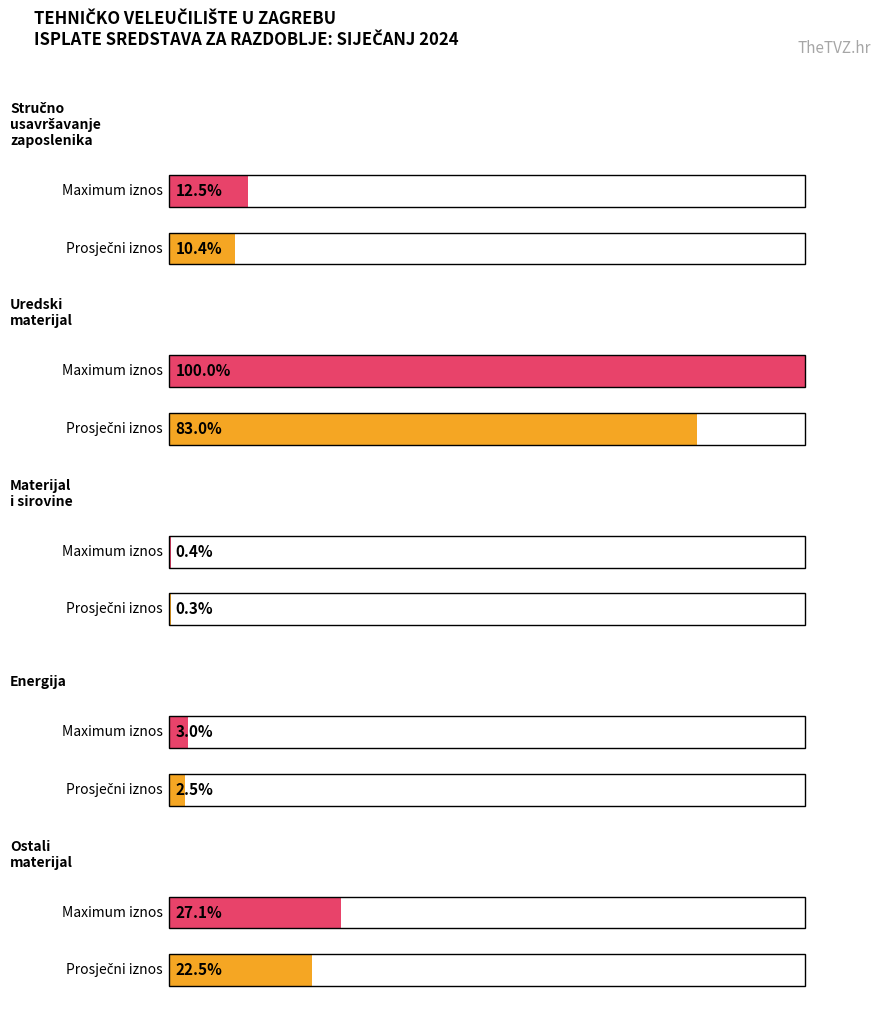

What is the label of the 2nd bar from the right?

Energija